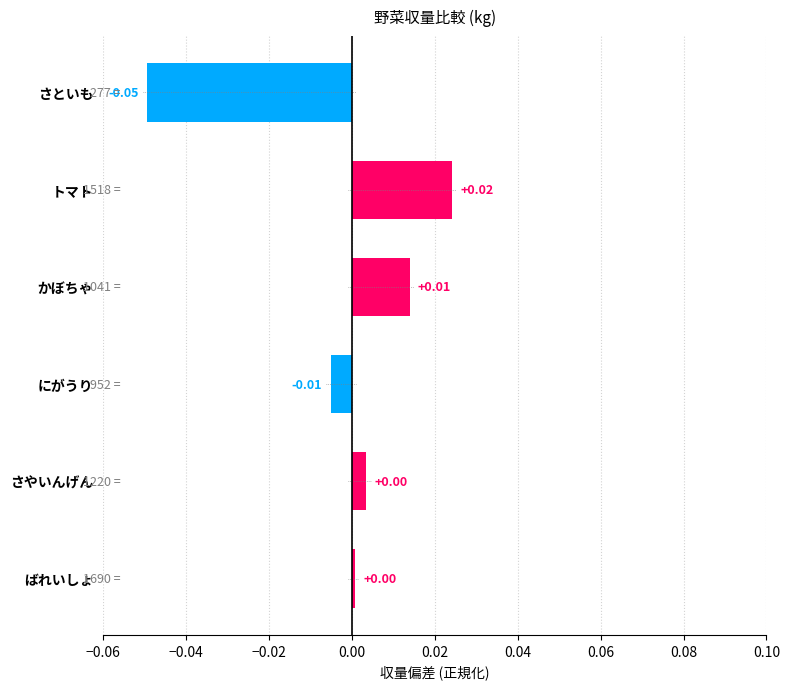

How many distinct data groups are displayed?

1